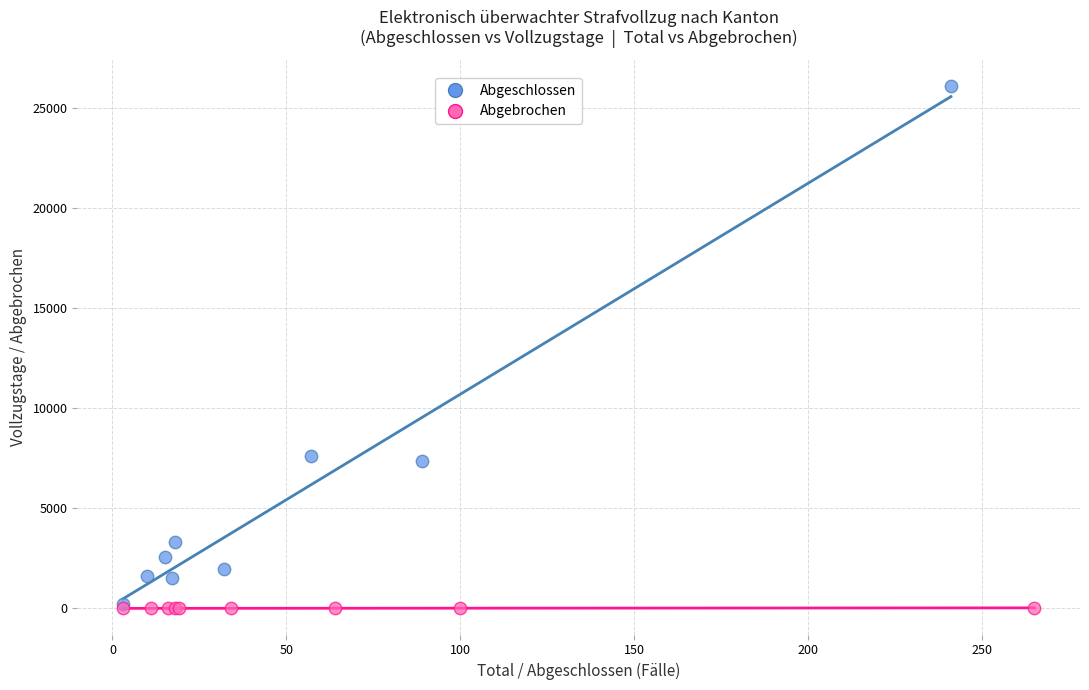

Which series reaches the maximum Y coordinate?

Abgeschlossen